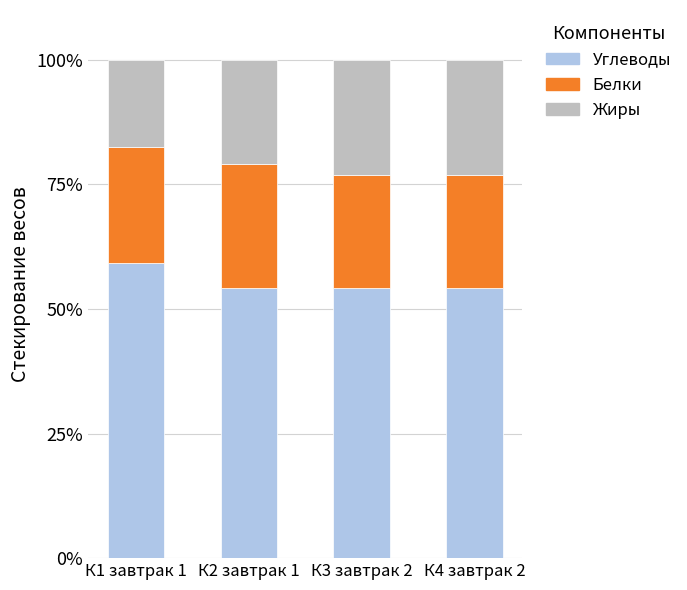

At which label does Углеводы reach its peak?

К1 завтрак 1